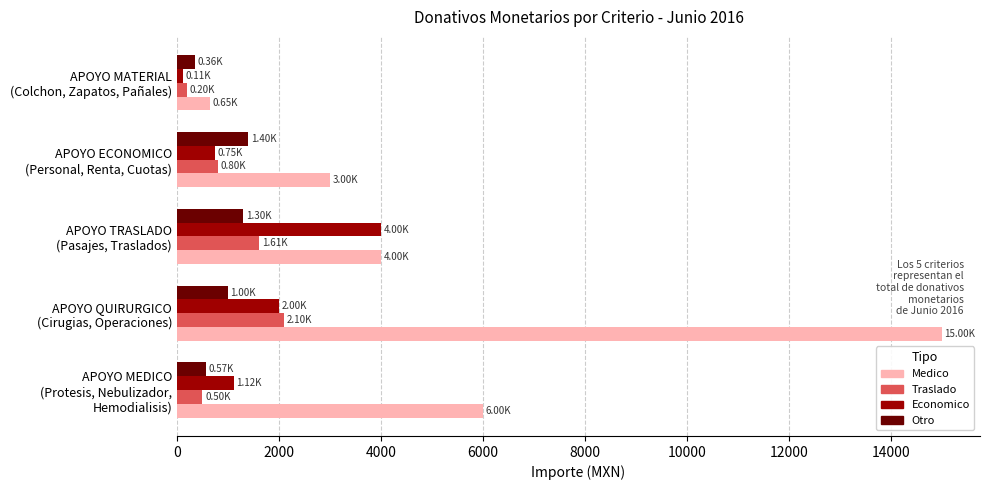

List the labels in order of Traslado value, largest first.

APOYO QUIRURGICO
(Cirugias, Operaciones), APOYO TRASLADO
(Pasajes, Traslados), APOYO ECONOMICO
(Personal, Renta, Cuotas), APOYO MEDICO
(Protesis, Nebulizador,
Hemodialisis), APOYO MATERIAL
(Colchon, Zapatos, Pañales)